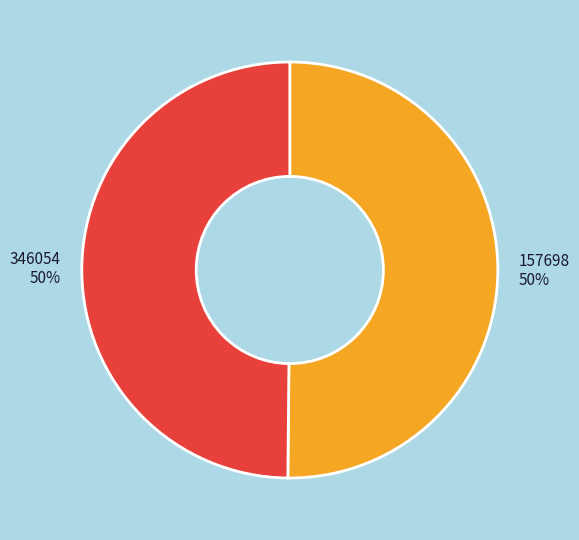

Is the sum of 346054 and 157698 greater than half?

Yes